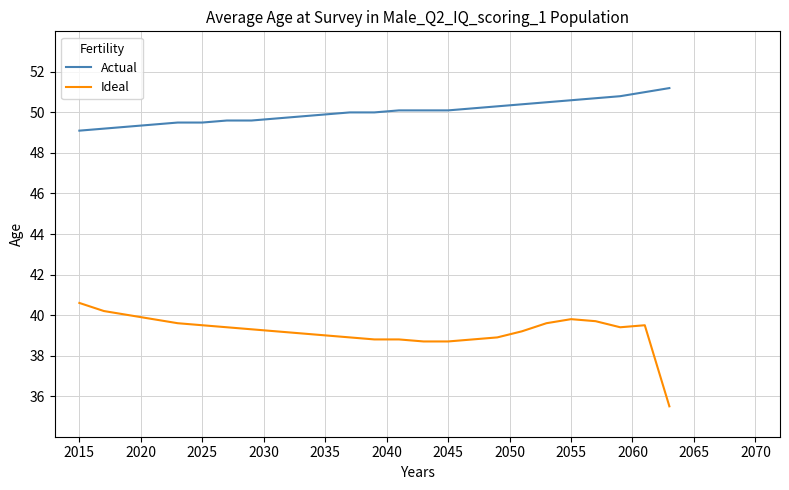

What is the maximum value shown in the chart?

51.2